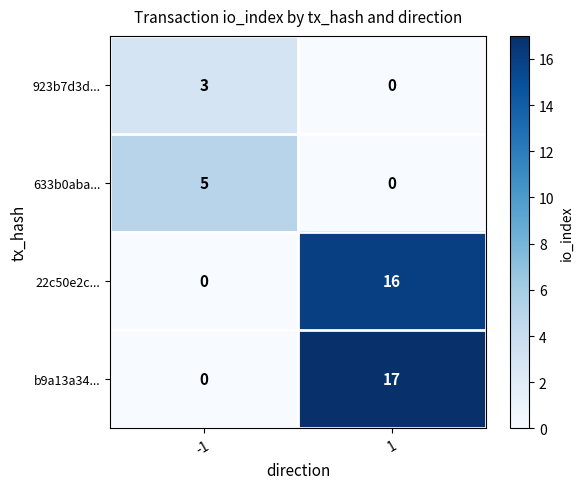

Is it true that 22c50e2c... equals 5 at -1?

False